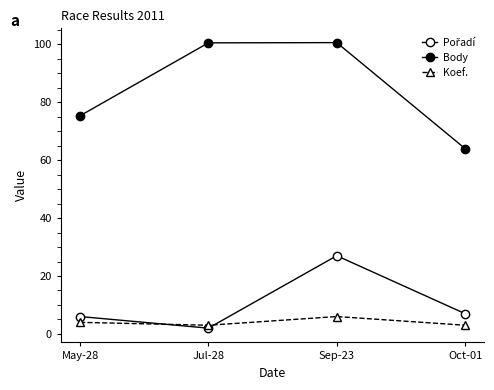

What is the spread (max minus min) of values at Oct-01?

61.0